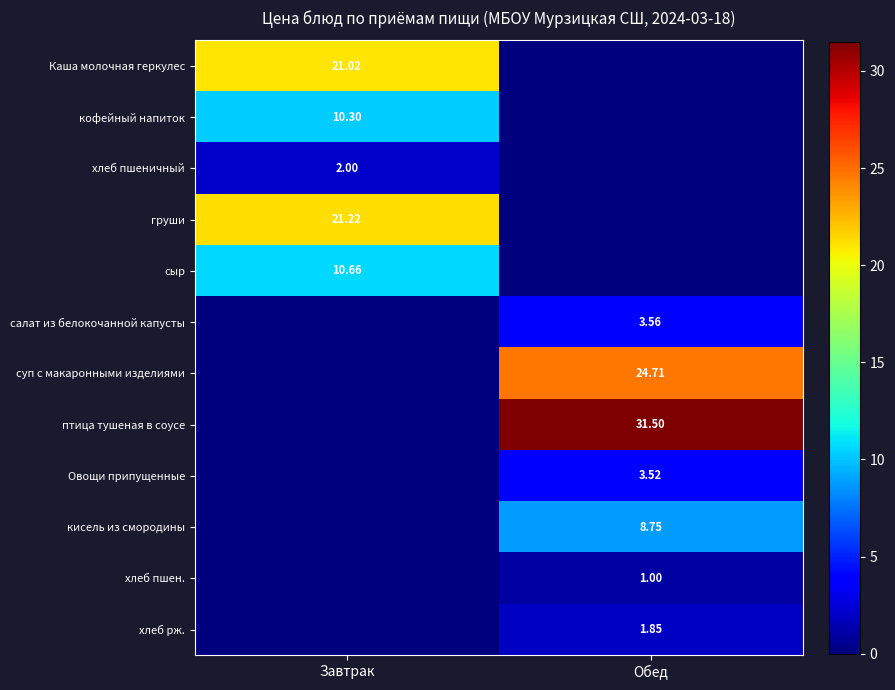

What value does the хлеб пшеничный series have at Завтрак?

2.0